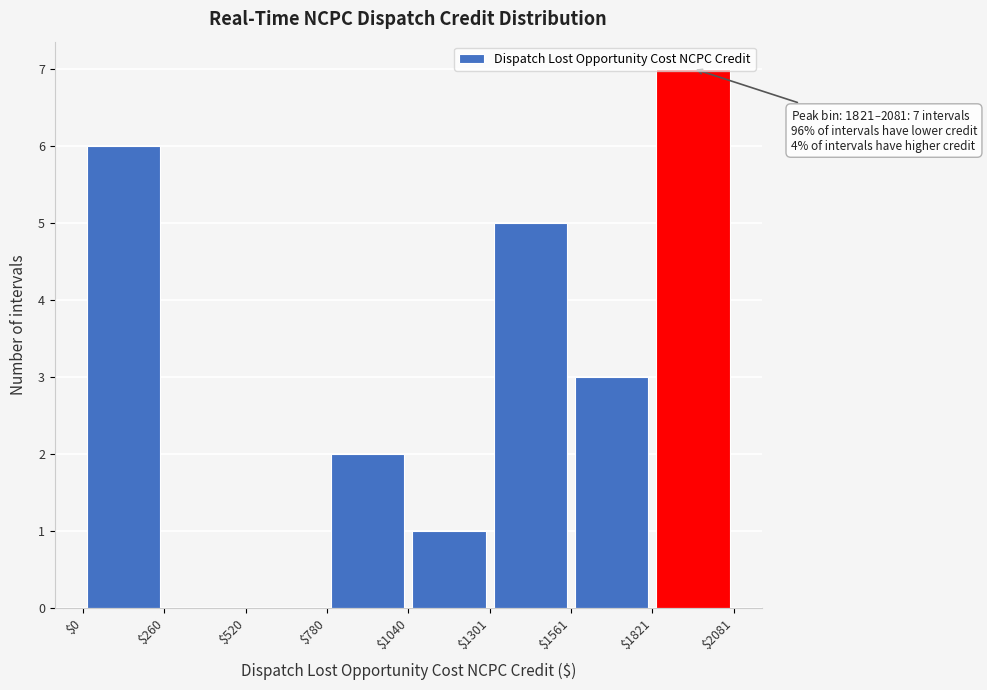

Over which range of the x-axis is the bar tallest?

$1821 to $2081